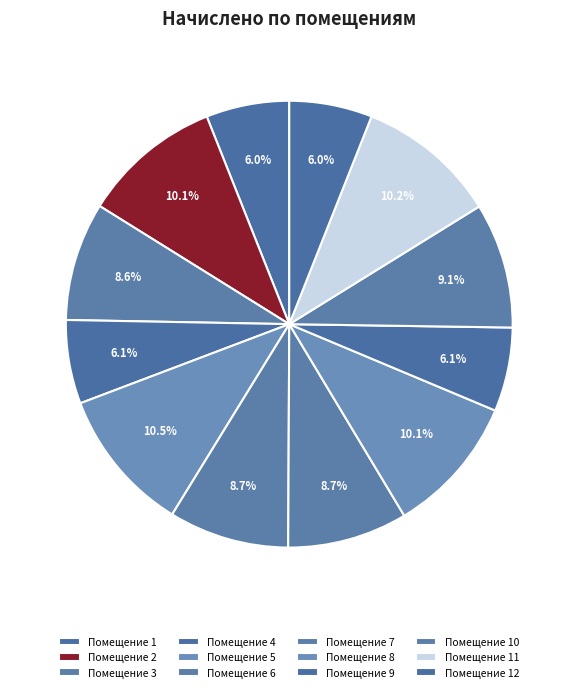

How many segments does this pie chart have?

12